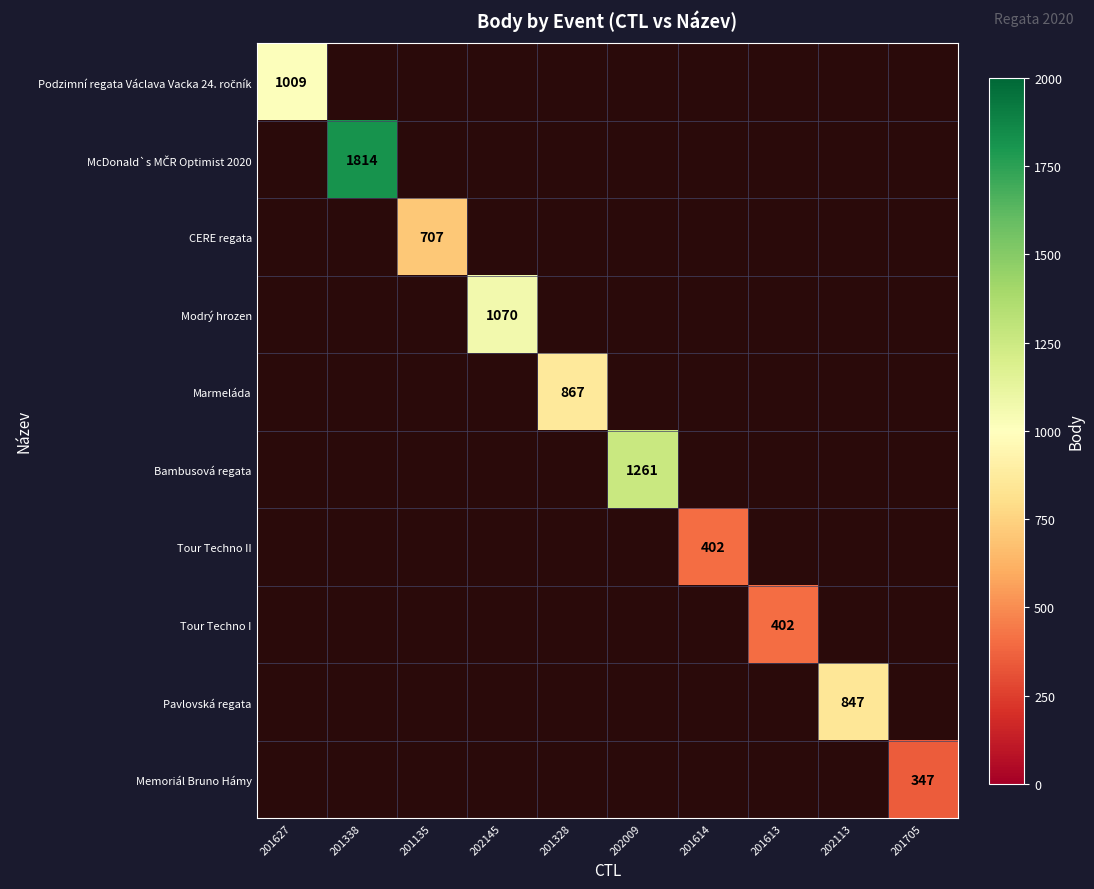

Is it true that Marmeláda equals 1178 at 201328?

False